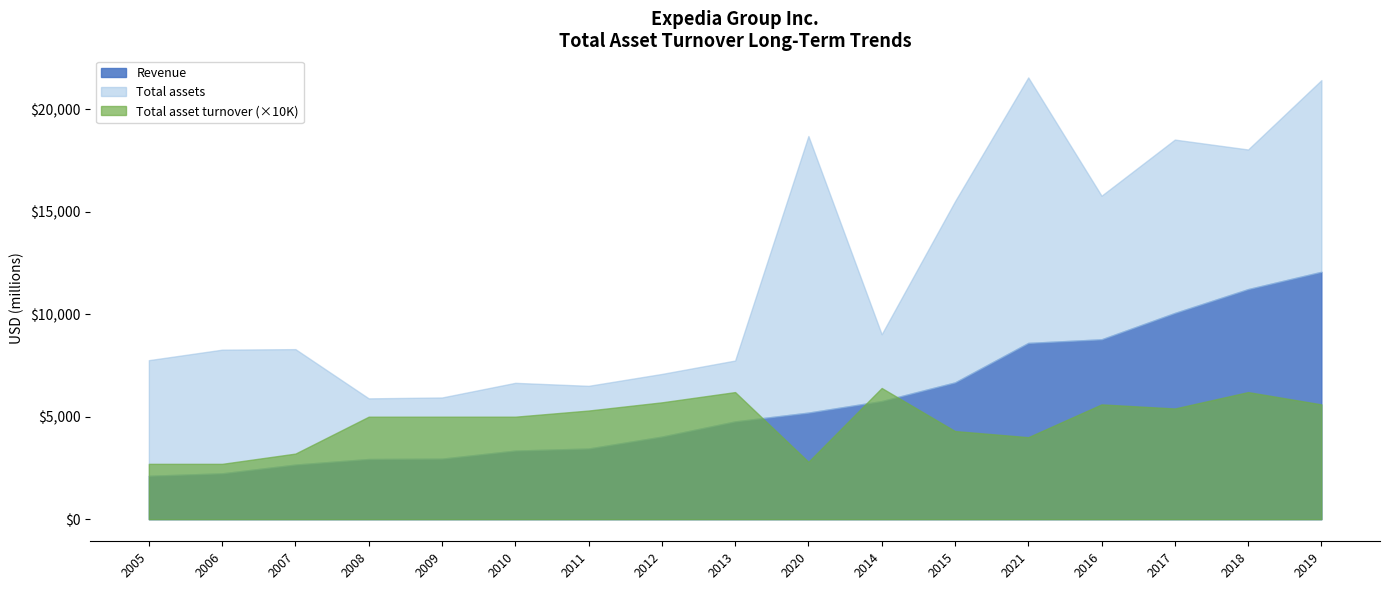

What is the sum of the Total assets values at 2012 and 2014?

16106.0